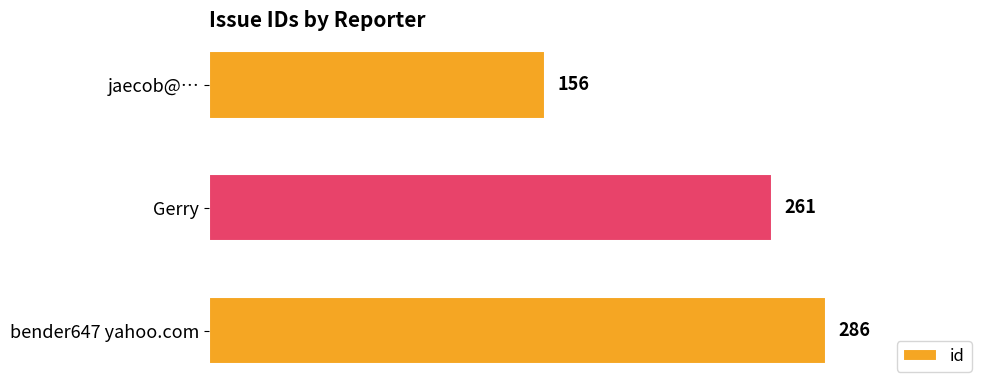

At which label is the value closest to 221?

Gerry